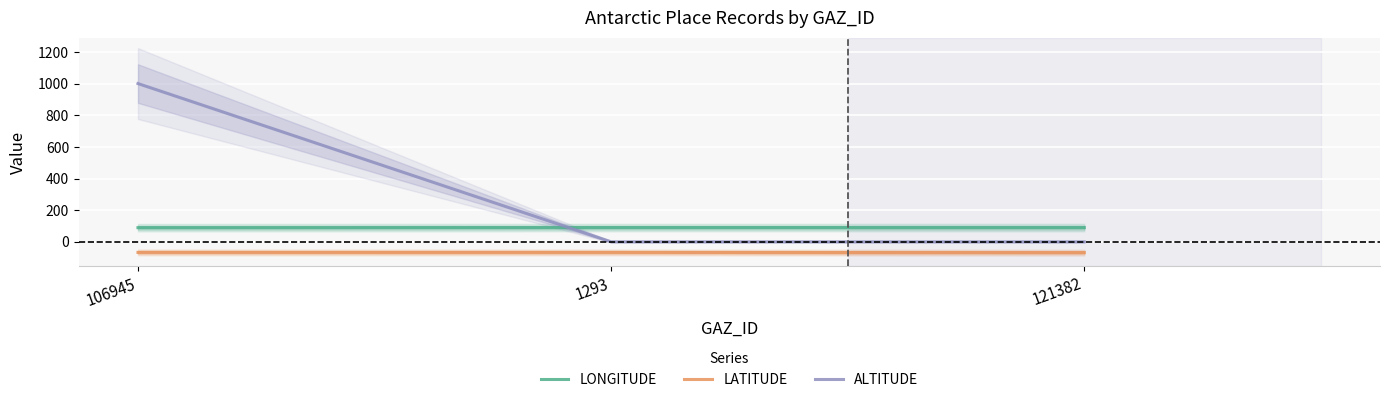

Where is ALTITUDE nearest to the value 500?

106945